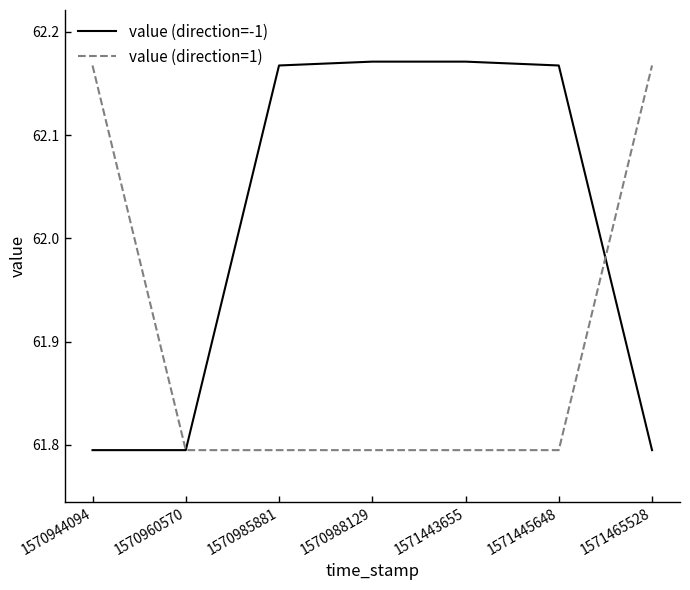

What is the sum of the value (direction=-1) values at 1570985881 and 1571443655?

124.3